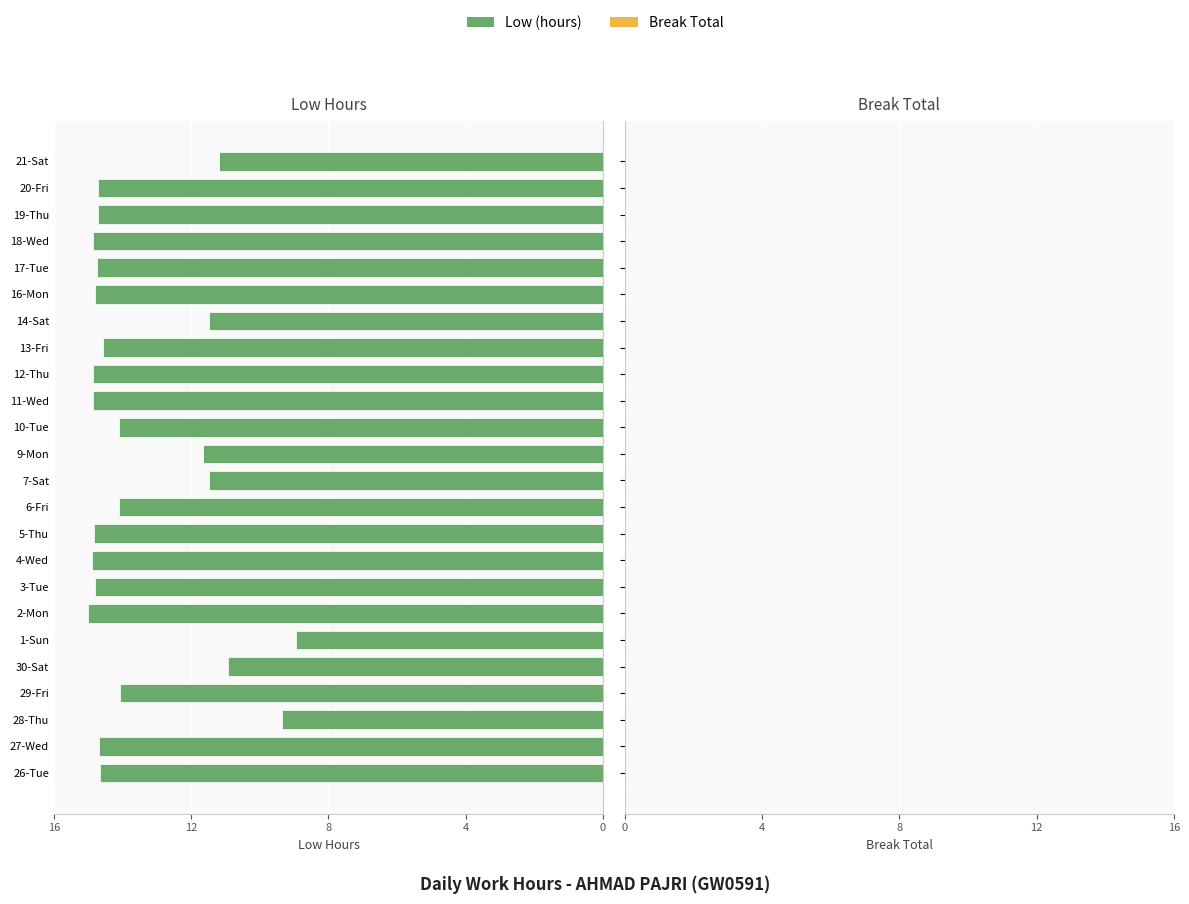

Which category has the lowest value across all series?

1-Sun